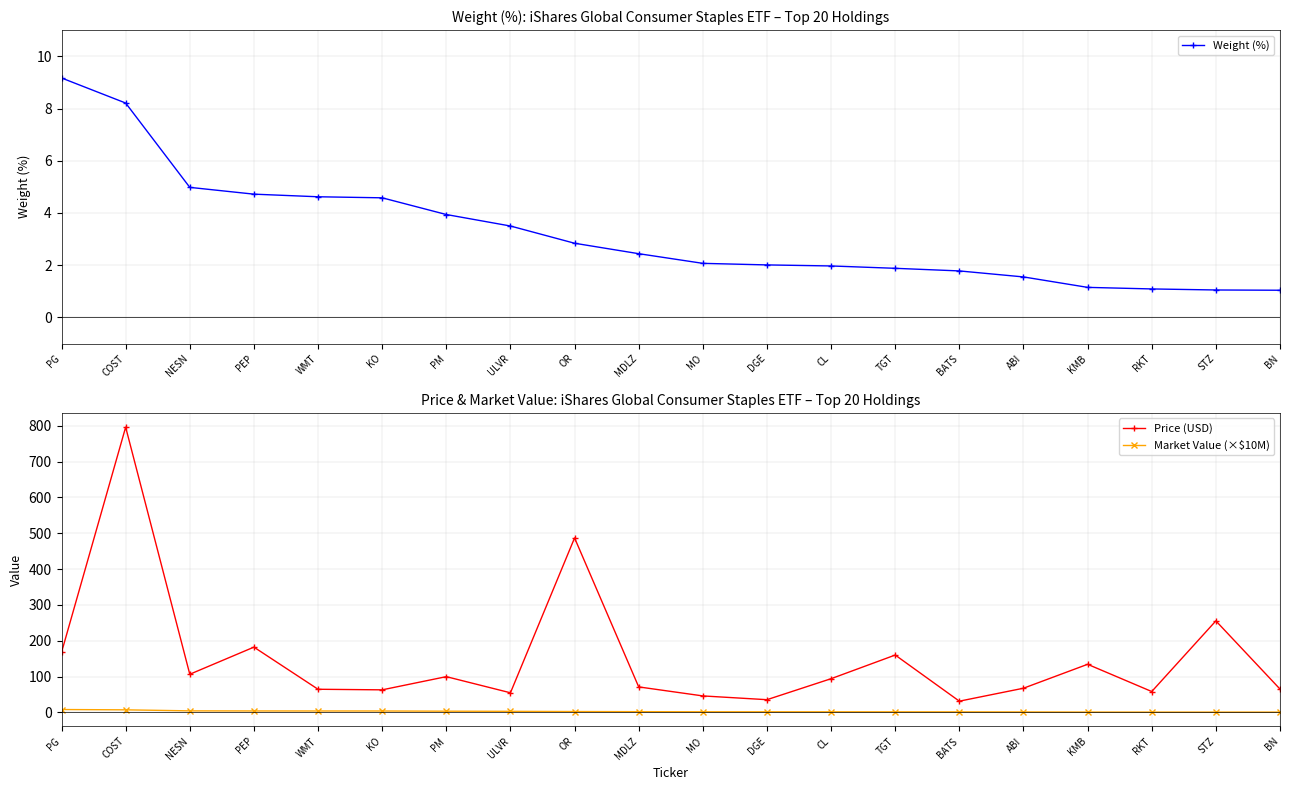

Where does the Weight (%) series first go above 2?

PG